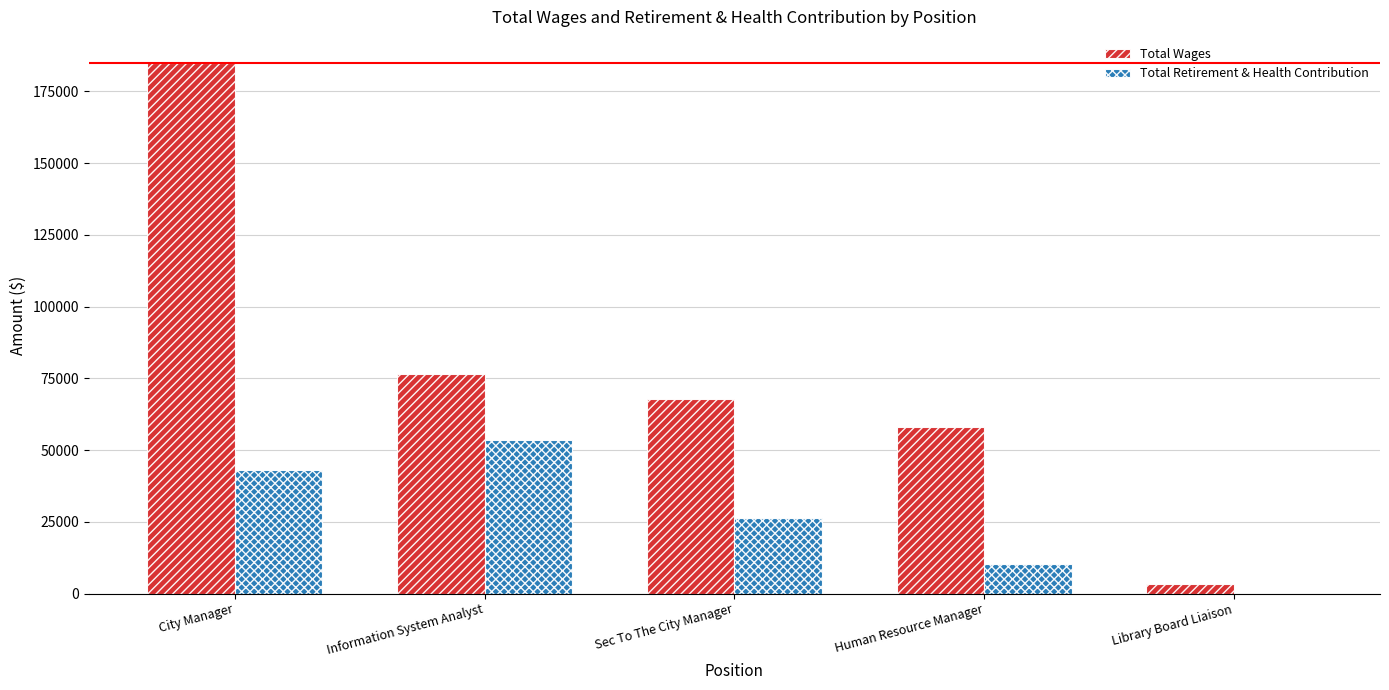

What is the difference between the Total Wages values at City Manager and Sec To The City Manager?

117036